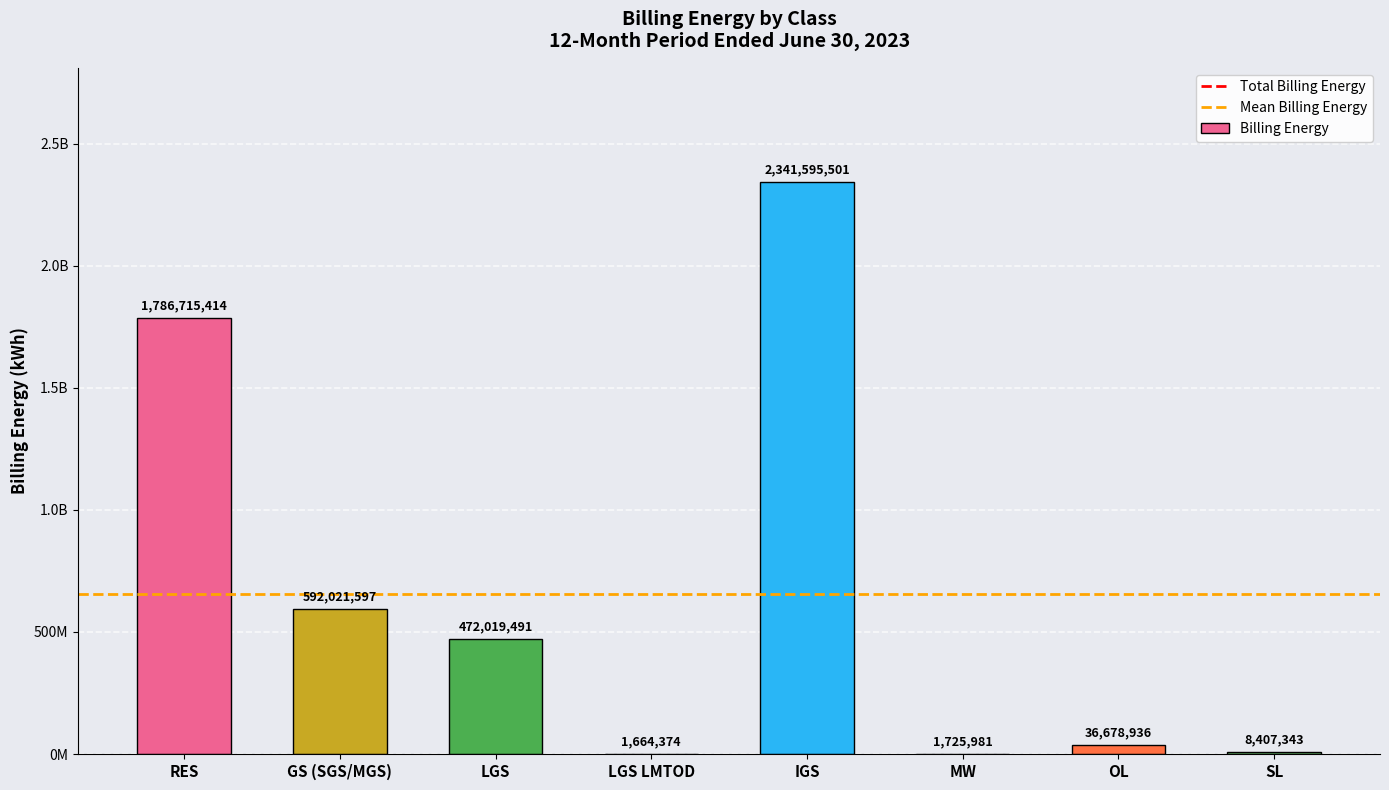

What is the label of the 2nd bar from the right?

OL